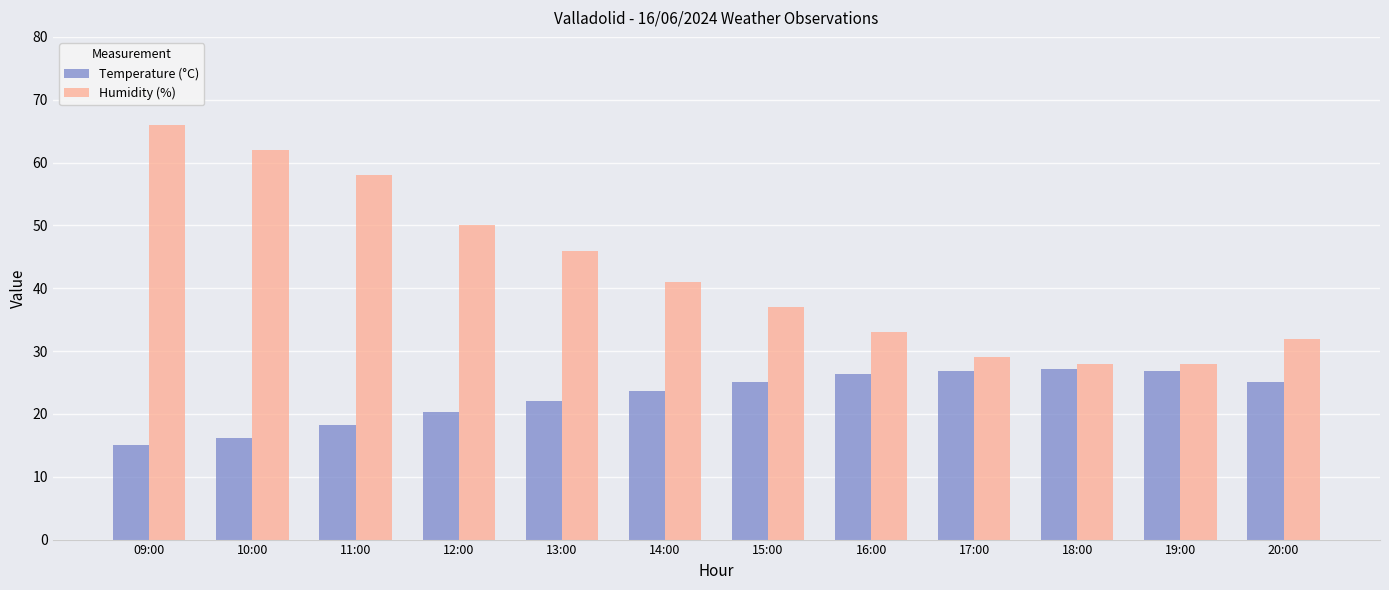

What is the total value across all series at 18:00?

55.2